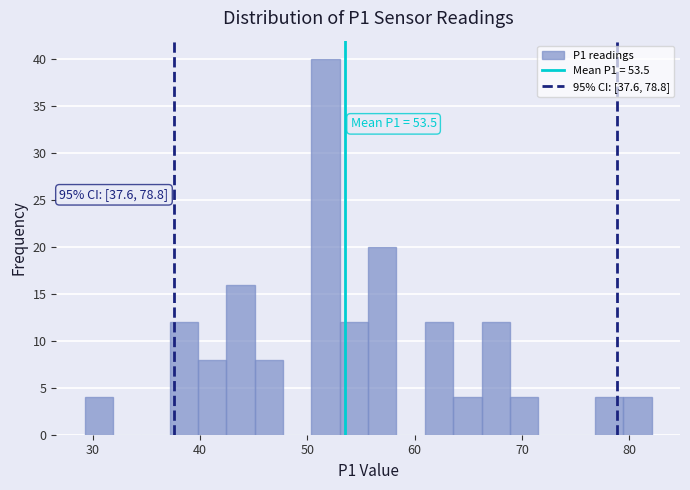

Read against the x-axis, roughly where is the centre of the tallest bar?

52